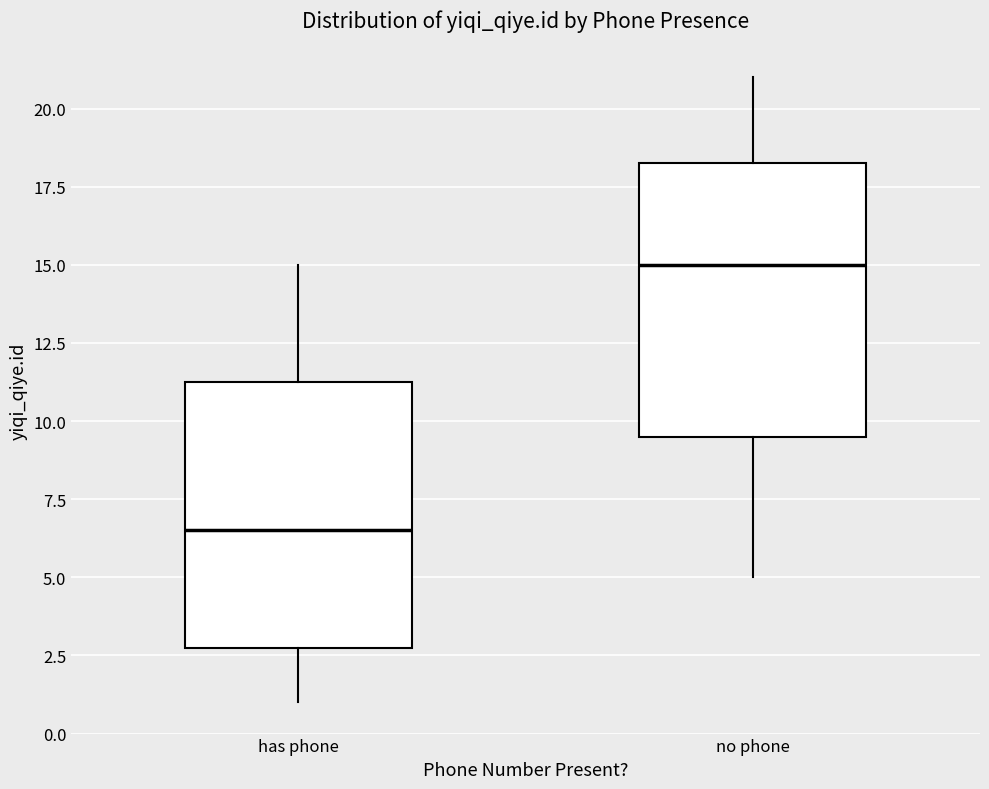

Reading left to right, transcribe this box plot: for each box, give where its median line is, the range the box spans, and where its two whiskers end, as read against the y-axis. The values are not printed on the chart, so give them approximately, as read against the axis.

has phone: median 6.5, box 3.0 to 11.5, whiskers 1.0 to 15.0
no phone: median 15.0, box 9.5 to 18.5, whiskers 5.0 to 21.0